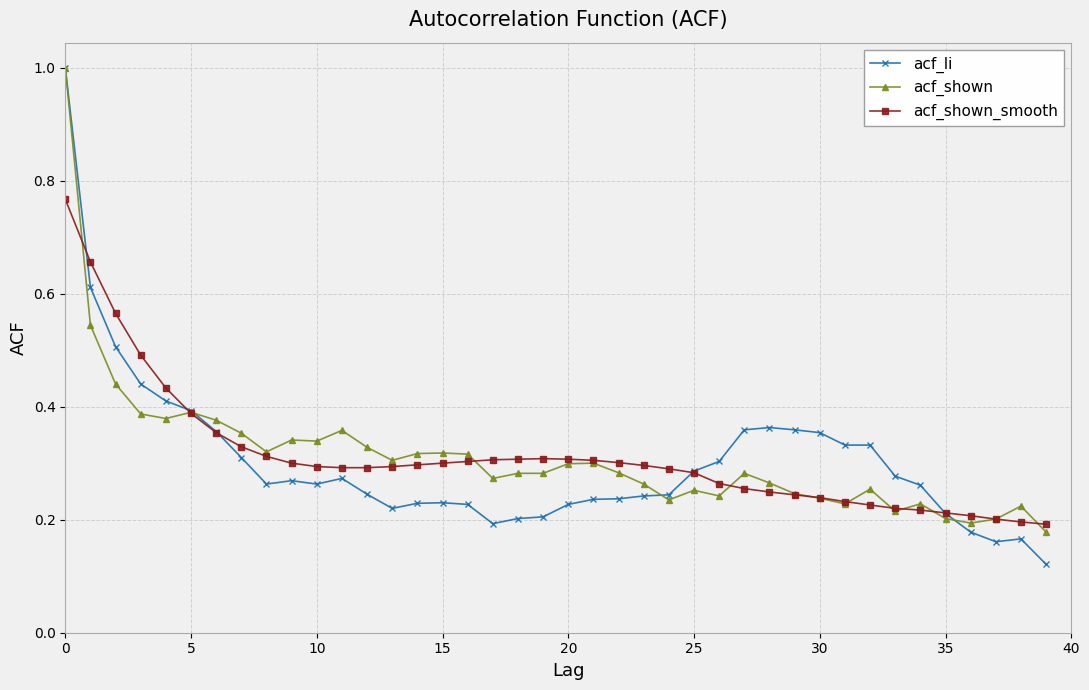

True or false: acf_shown and acf_li cross at least once.

True